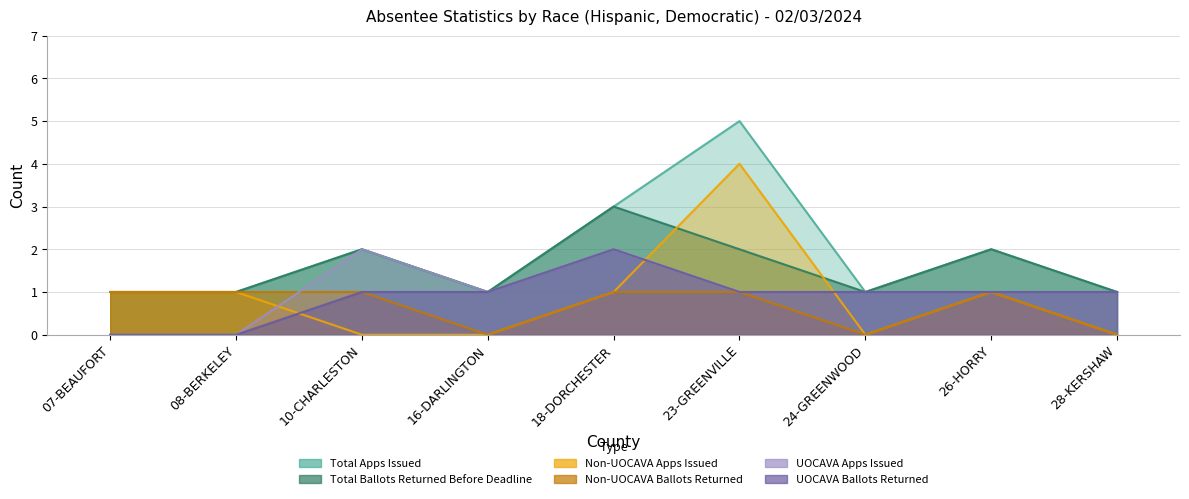

What is the minimum value for Total Ballots Returned Before Deadline?

1